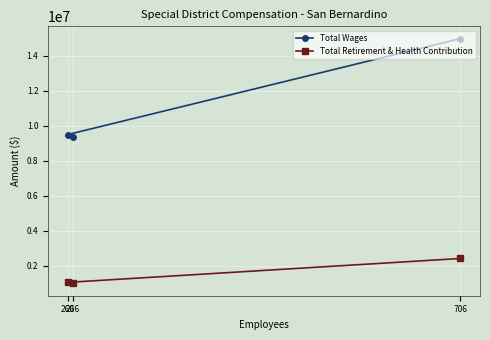

Where is Total Wages nearest to the value 12177349?

260